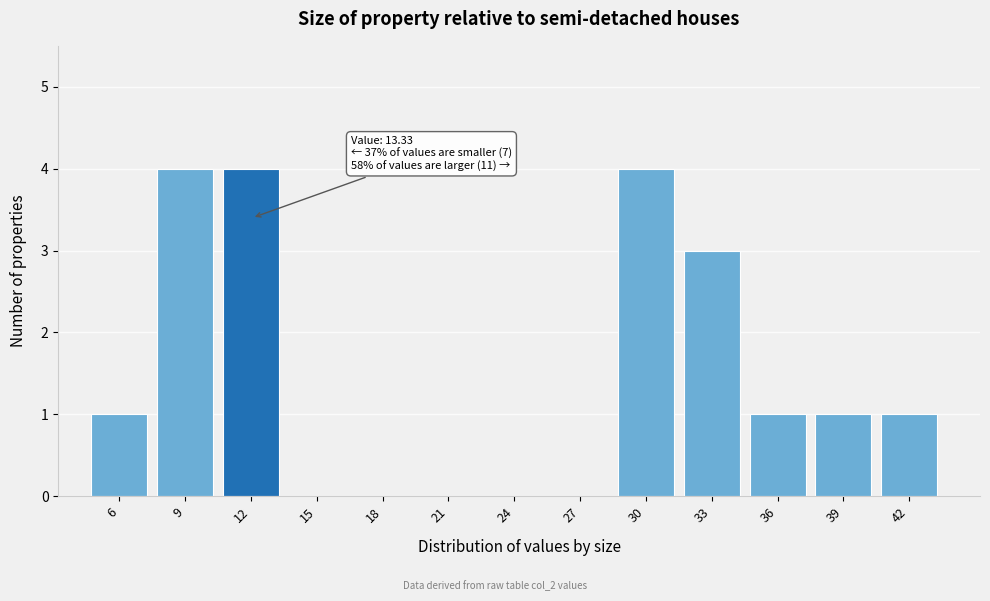

Reading left to right, what are all the values shown in this chart?

6=1	9=4	12=4	15=0	18=0	21=0	24=0	27=0	30=4	33=3	36=1	39=1	42=1